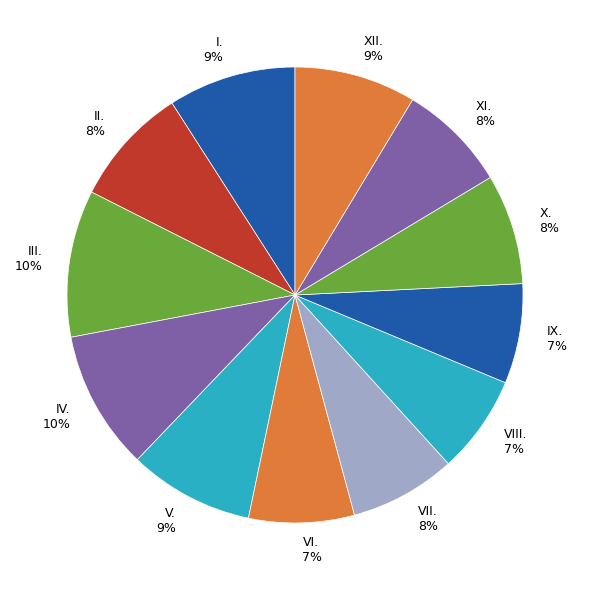

To the nearest percent, what is the difference between the largest and smallest slice percentages?

3%